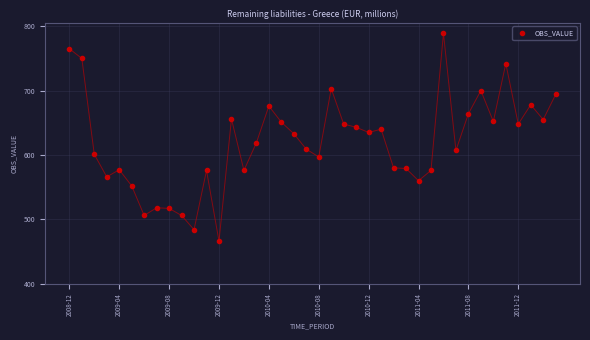

What is the range of Y values (max minus min)?

323